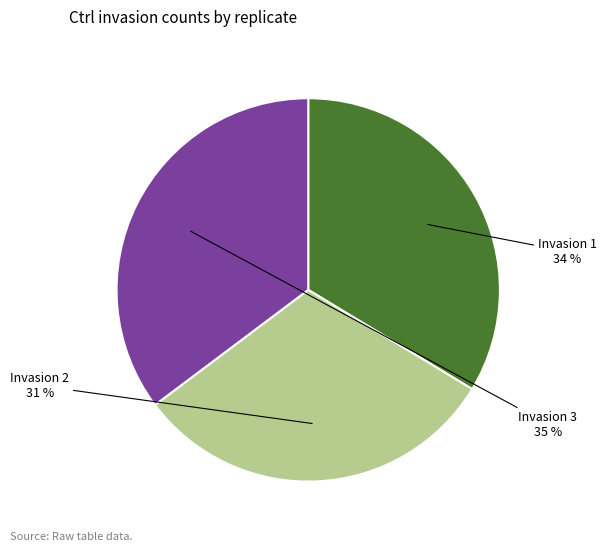

Combined, do Invasion 1 and Invasion 3 account for over 50%?

Yes